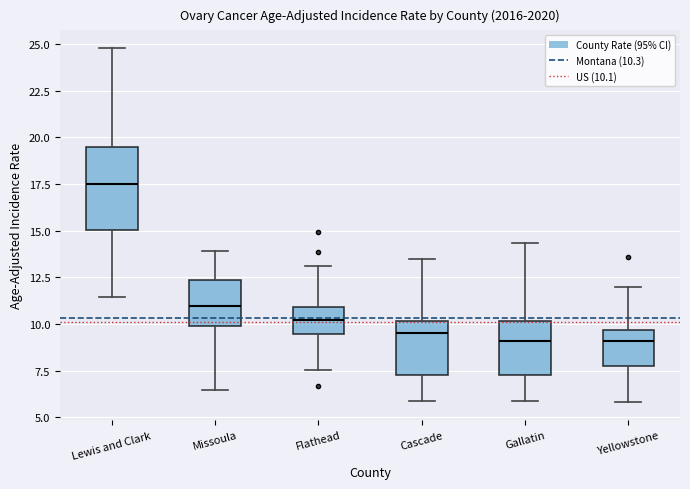

Reading left to right, transcribe this box plot: for each box, give where its median line is, the range the box spans, and where its two whiskers end, as read against the y-axis. The values are not printed on the chart, so give them approximately, as read against the axis.

Lewis and Clark: median 17.5, box 15.0 to 19.5, whiskers 11.5 to 25.0
Missoula: median 11.0, box 10.0 to 12.5, whiskers 6.5 to 14.0
Flathead: median 10.0, box 9.5 to 11.0, whiskers 7.5 to 13.0
Cascade: median 9.5, box 7.5 to 10.0, whiskers 6.0 to 13.5
Gallatin: median 9.0, box 7.5 to 10.0, whiskers 6.0 to 14.5
Yellowstone: median 9.0, box 8.0 to 9.5, whiskers 6.0 to 12.0